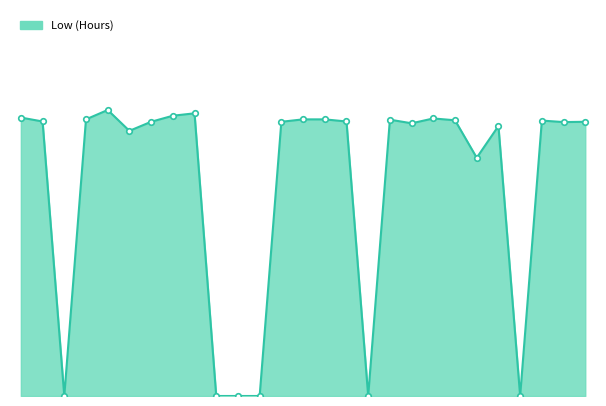

How many points are higher than both their immediate neighbors (excluding endpoints)?

6